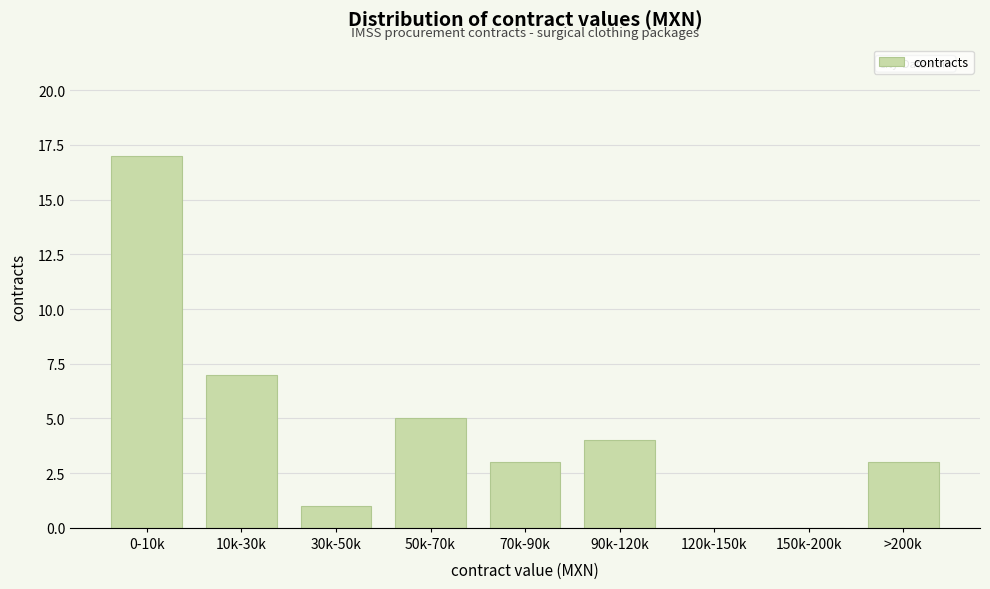

Reading left to right, extract all data points from this chart.

0-10k=17	10k-30k=7	30k-50k=1	50k-70k=5	70k-90k=3	90k-120k=4	120k-150k=0	150k-200k=0	>200k=3